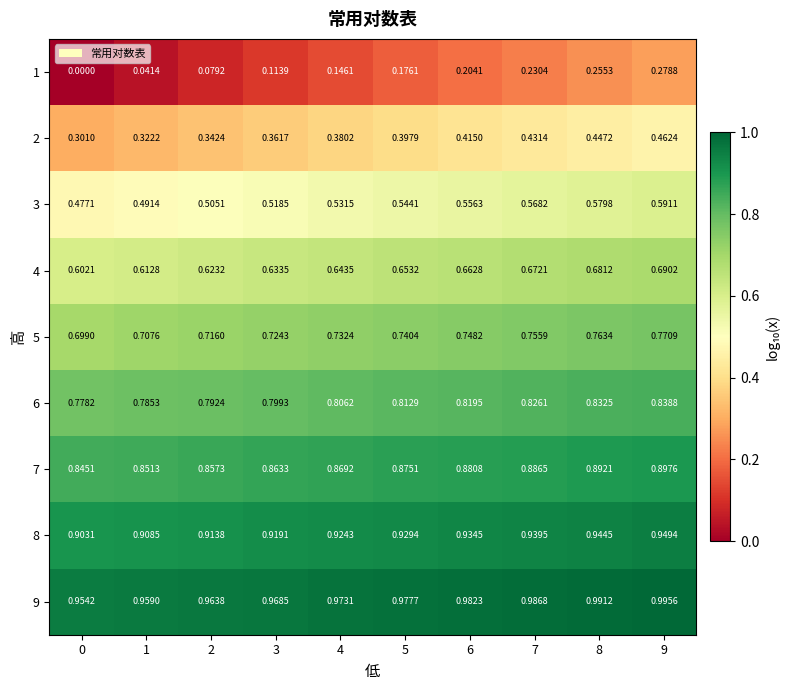

Is the value of 2 at 3 greater than the value of 6 at 7?

No